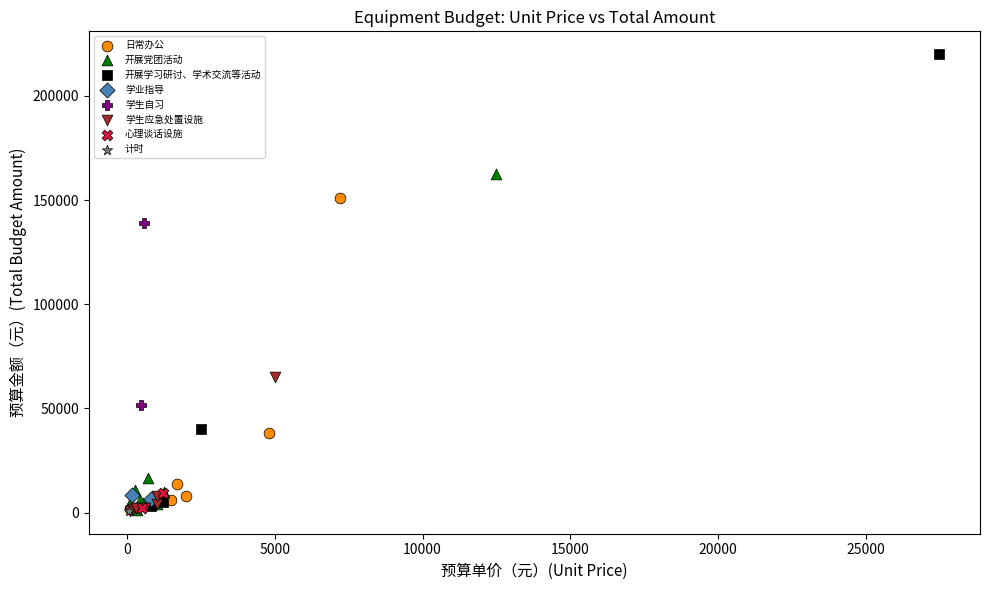

What are all the series names shown in the legend?

日常办公, 开展党团活动, 开展学习研讨、学术交流等活动, 学业指导, 学生自习, 学生应急处置设施, 心理谈话设施, 计时